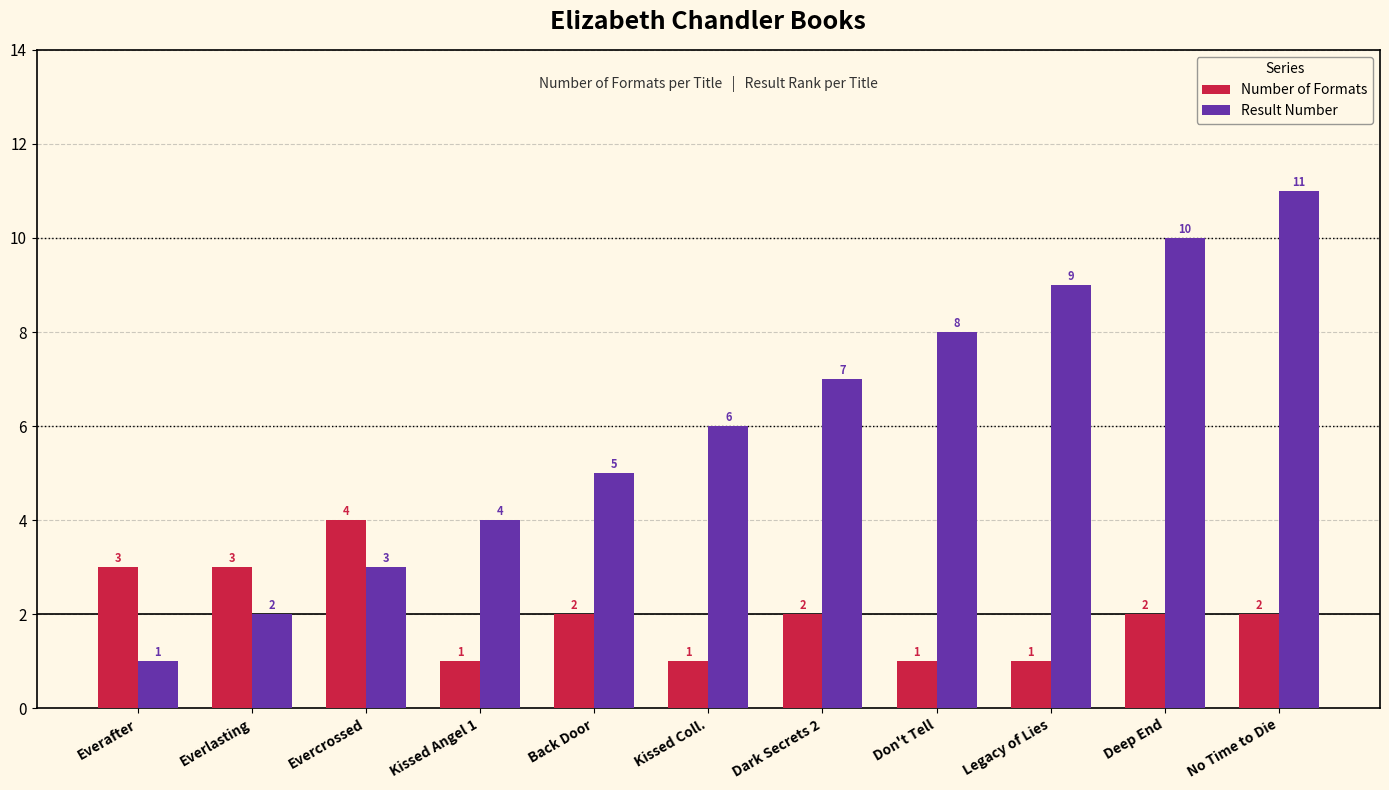

The Number of Formats series shows 1 at Dark Secrets 2. True or false?

False